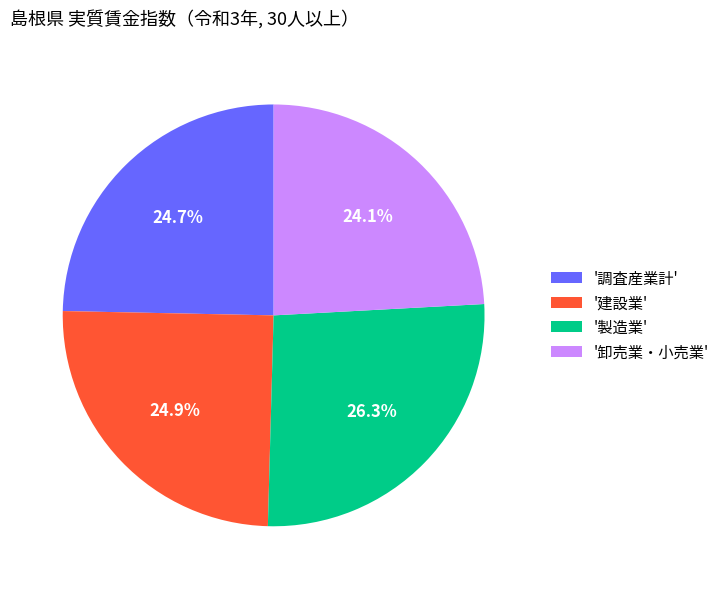

Is '建設業' the majority of the pie?

No